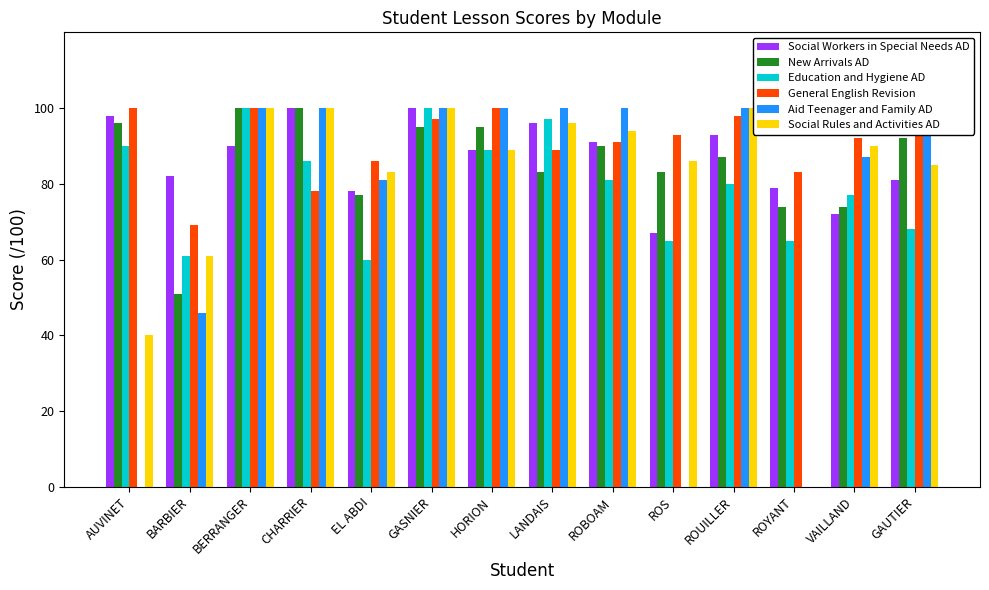

Reading right to left, extract all data points from this chart.

Social Workers in Special Needs AD: GAUTIER=81	VAILLAND=72	ROYANT=79	ROUILLER=93	ROS=67	ROBOAM=91	LANDAIS=96	HORION=89	GASNIER=100	EL ABDI=78	CHARRIER=100	BERRANGER=90	BARBIER=82	AUVINET=98
New Arrivals AD: GAUTIER=92	VAILLAND=74	ROYANT=74	ROUILLER=87	ROS=83	ROBOAM=90	LANDAIS=83	HORION=95	GASNIER=95	EL ABDI=77	CHARRIER=100	BERRANGER=100	BARBIER=51	AUVINET=96
Education and Hygiene AD: GAUTIER=68	VAILLAND=77	ROYANT=65	ROUILLER=80	ROS=65	ROBOAM=81	LANDAIS=97	HORION=89	GASNIER=100	EL ABDI=60	CHARRIER=86	BERRANGER=100	BARBIER=61	AUVINET=90
General English Revision: GAUTIER=93	VAILLAND=92	ROYANT=83	ROUILLER=98	ROS=93	ROBOAM=91	LANDAIS=89	HORION=100	GASNIER=97	EL ABDI=86	CHARRIER=78	BERRANGER=100	BARBIER=69	AUVINET=100
Aid Teenager and Family AD: GAUTIER=98	VAILLAND=87	ROYANT=0	ROUILLER=100	ROS=0	ROBOAM=100	LANDAIS=100	HORION=100	GASNIER=100	EL ABDI=81	CHARRIER=100	BERRANGER=100	BARBIER=46	AUVINET=0
Social Rules and Activities AD: GAUTIER=85	VAILLAND=90	ROYANT=0	ROUILLER=100	ROS=86	ROBOAM=94	LANDAIS=96	HORION=89	GASNIER=100	EL ABDI=83	CHARRIER=100	BERRANGER=100	BARBIER=61	AUVINET=40